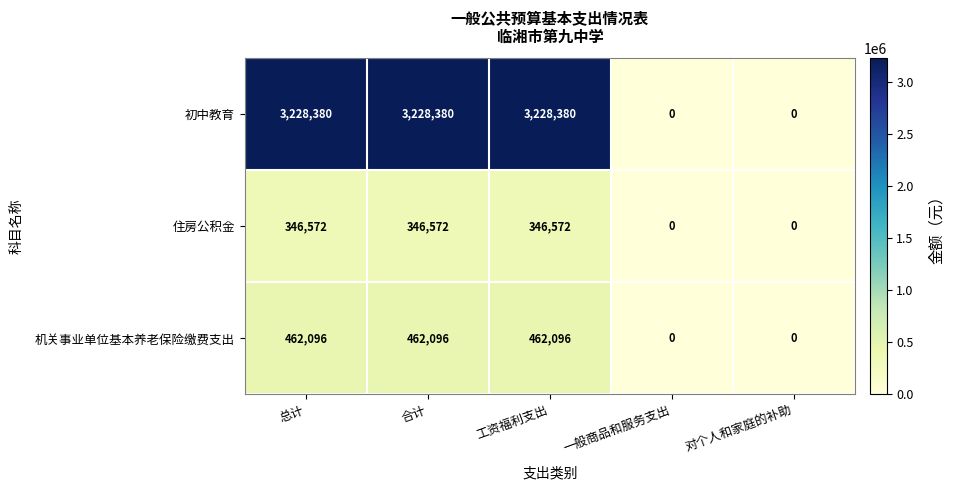

Is it true that 住房公积金 equals 346572 at 工资福利支出?

True